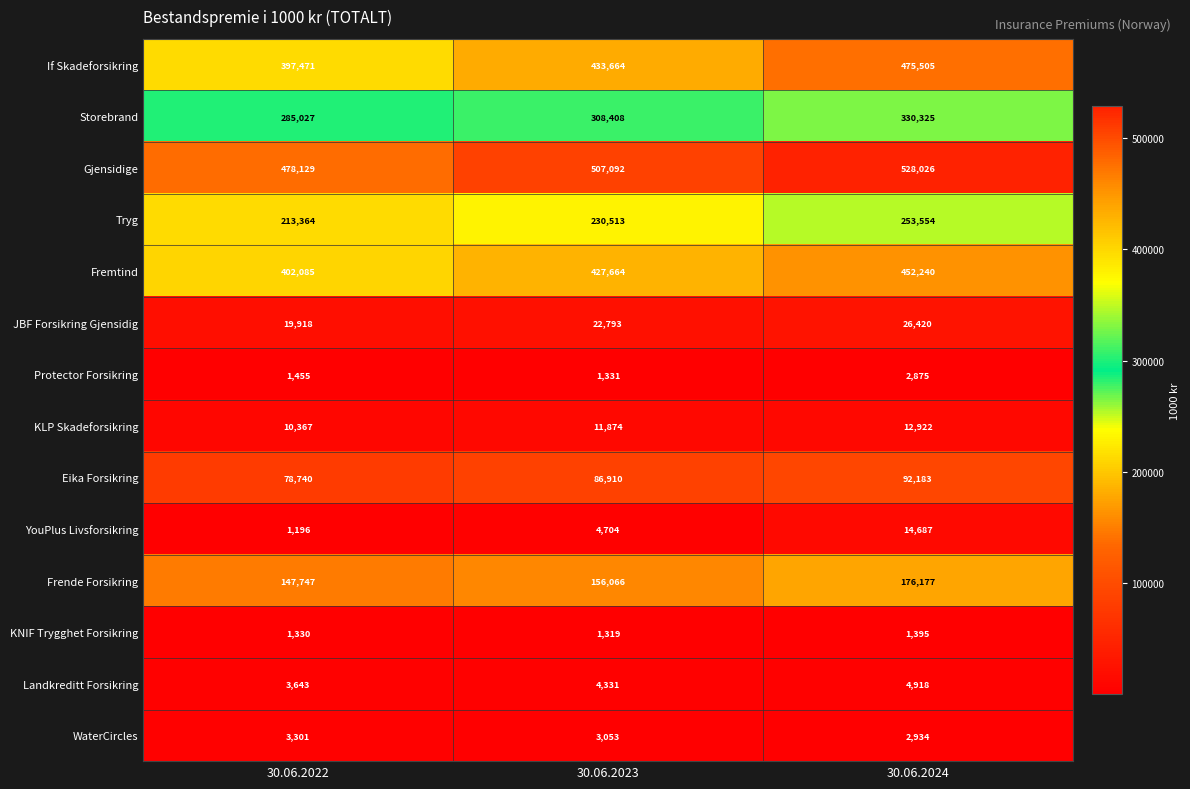

Rank the series by their maximum value, from lowest to highest.

KNIF Trygghet Forsikring, Protector Forsikring, WaterCircles, Landkreditt Forsikring, KLP Skadeforsikring, YouPlus Livsforsikring, JBF Forsikring Gjensidig, Eika Forsikring, Frende Forsikring, Tryg, Storebrand, Fremtind, If Skadeforsikring, Gjensidige